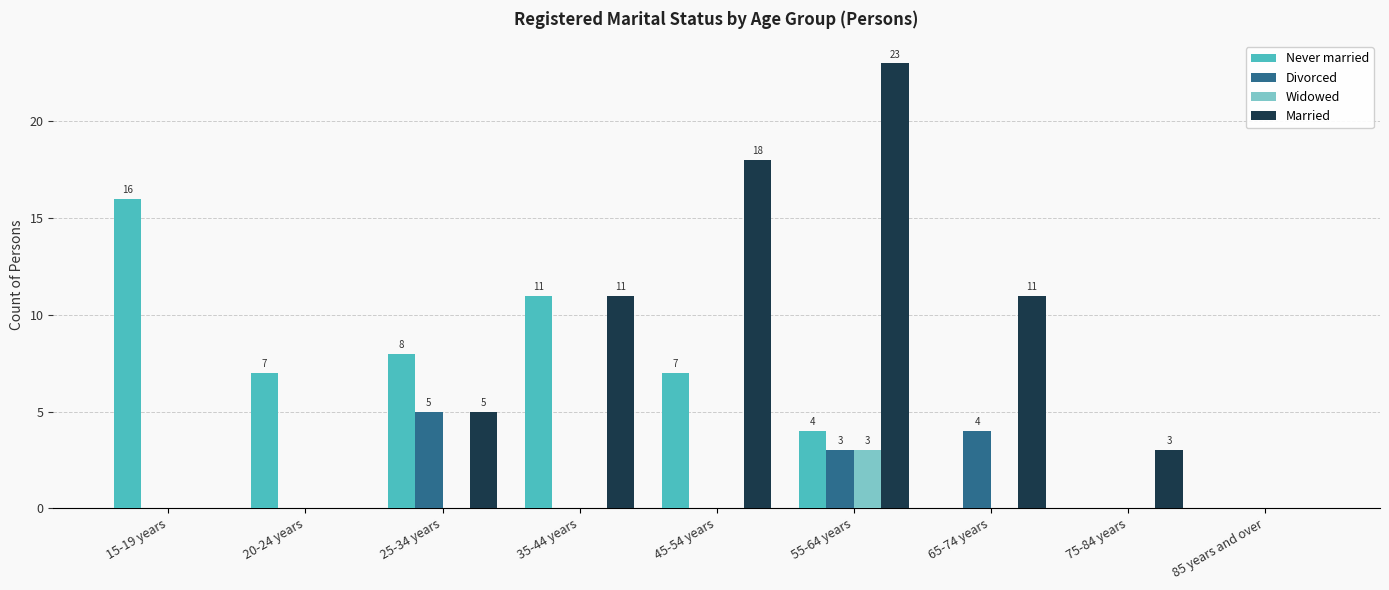

How many groups of bars are there?

9